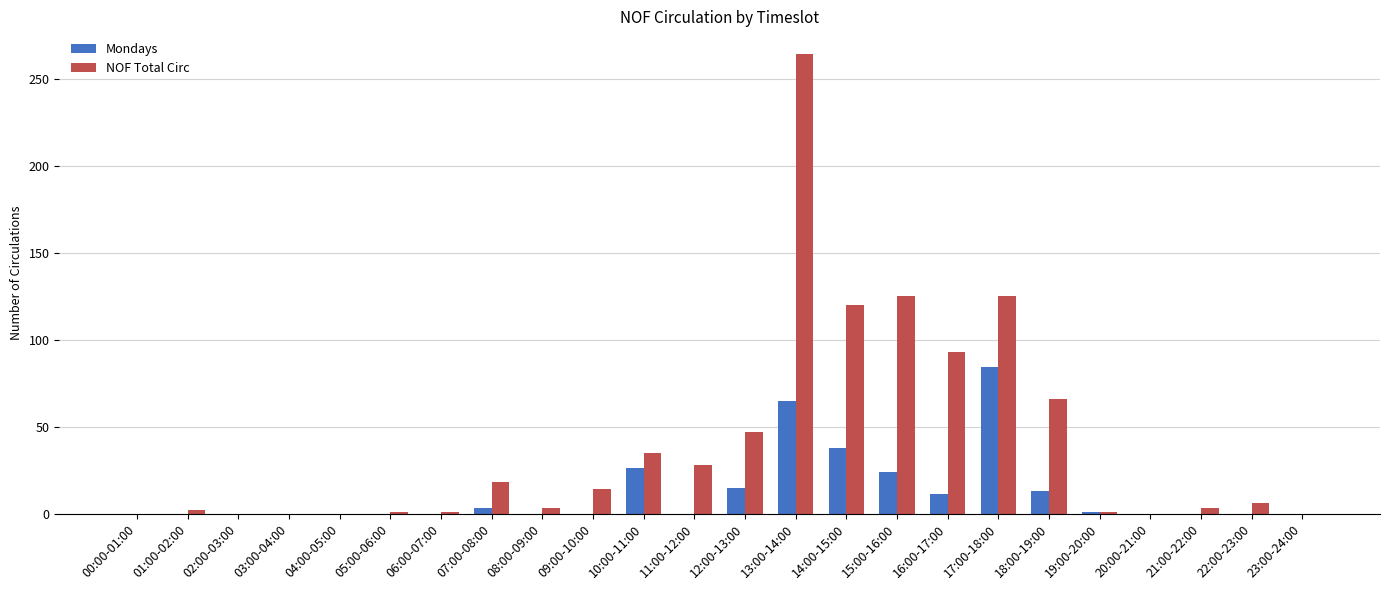

What is the maximum value shown in the chart?

264